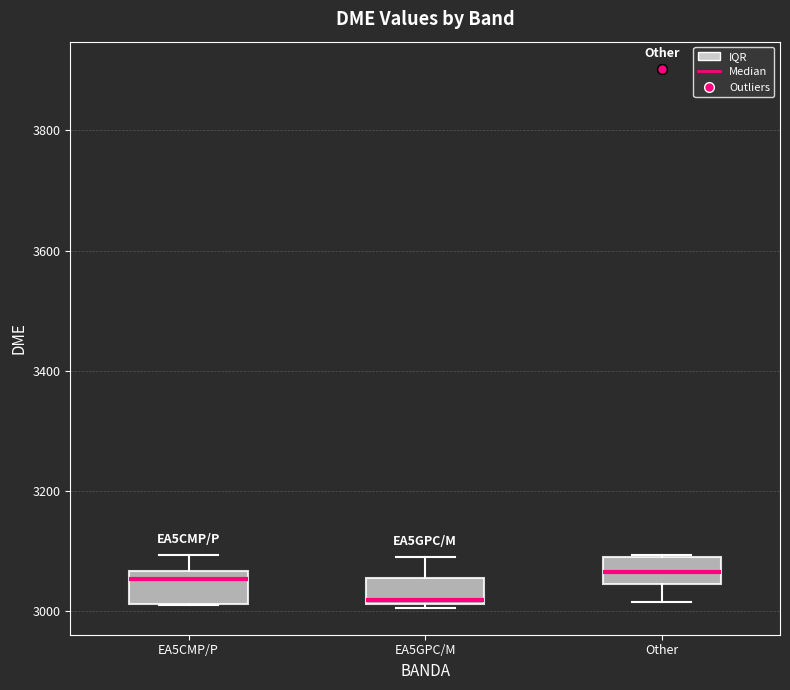

Reading left to right, transcribe this box plot: for each box, give where its median line is, the range the box spans, and where its two whiskers end, as read against the y-axis. The values are not printed on the chart, so give them approximately, as read against the axis.

EA5CMP/P: median 3060 (just below the box's upper edge), box 3020 to 3060, whiskers 3000 to 3100
EA5GPC/M: median 3020 (just above the box's lower edge), box 3020 to 3060, whiskers 3000 to 3100
Other: median 3060, box 3040 to 3080, whiskers 3020 to 3100